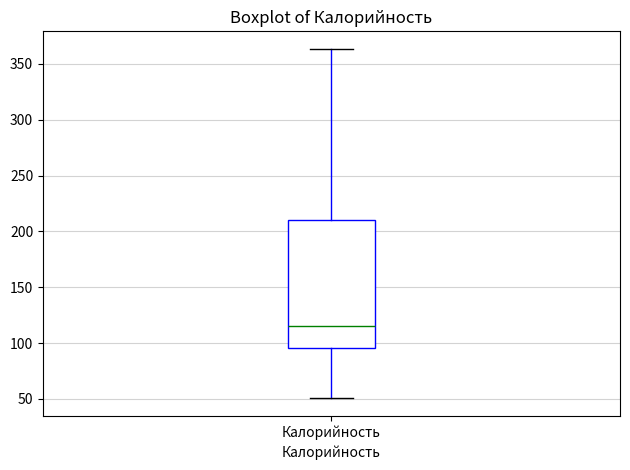

Read this box plot against the y-axis: the position of the median line, the range covered by the box, and the ends of both whiskers. The values are not printed on the chart, so give them approximately, as read against the axis.

median 115, box 95 to 210, whiskers 50 to 365